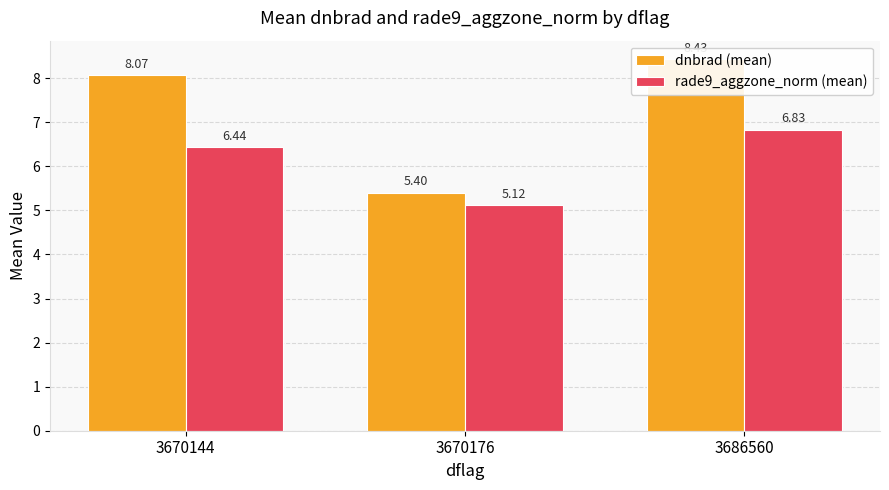

At which label does rade9_aggzone_norm (mean) first exceed 6?

3670144